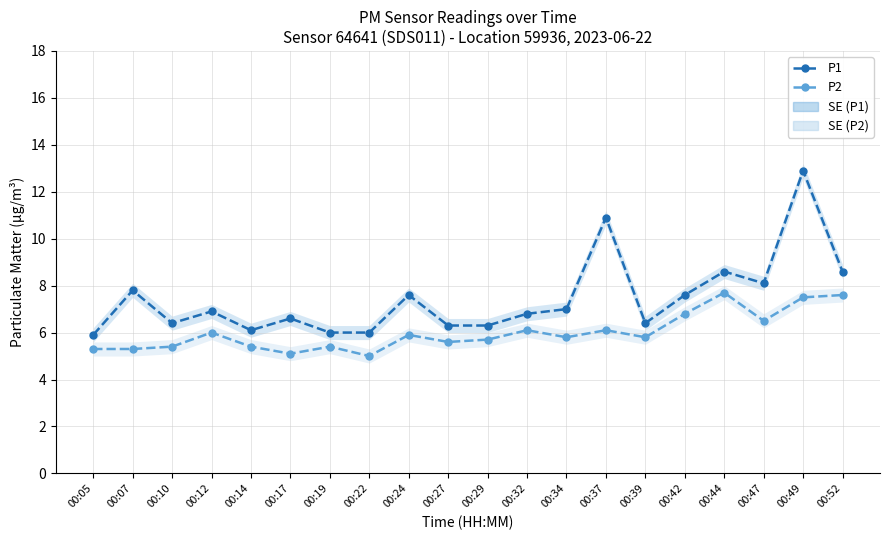

What is the value of the P2 point at the 7th from the left?

5.4